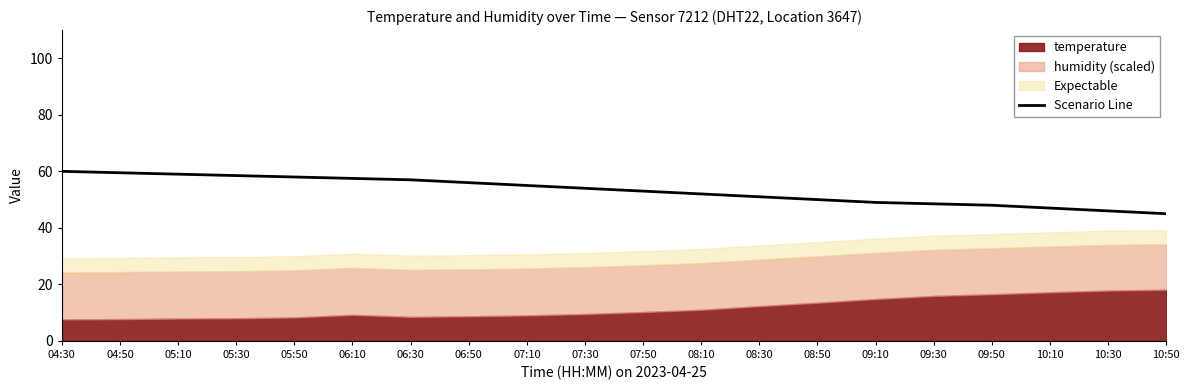

What is the greatest value displayed?

60.0